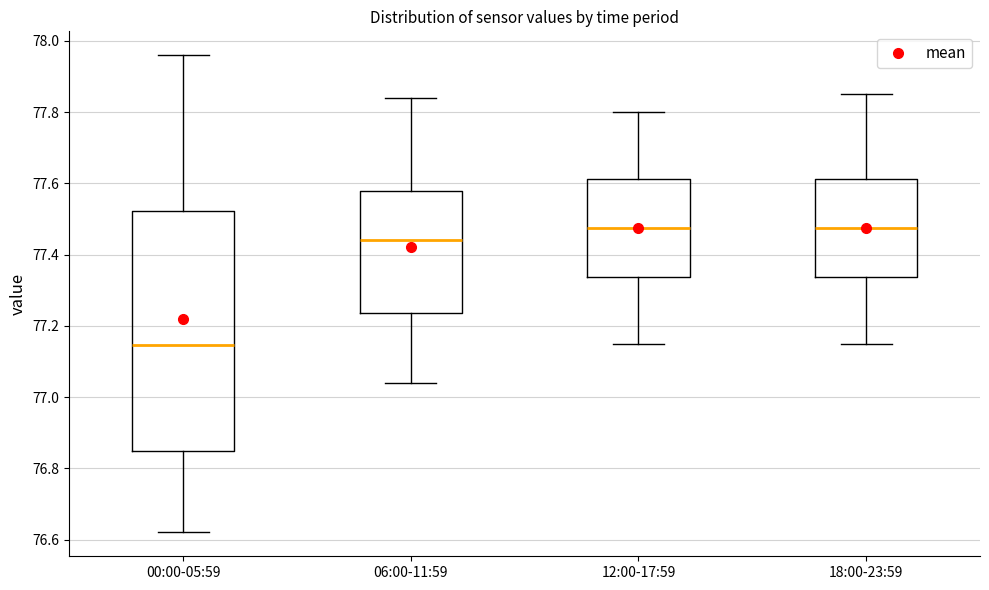

Where does the lower whisker of the box for 12:00-17:59 end on the y-axis? The values are not printed on the chart, so give them approximately, as read against the axis.

77.16